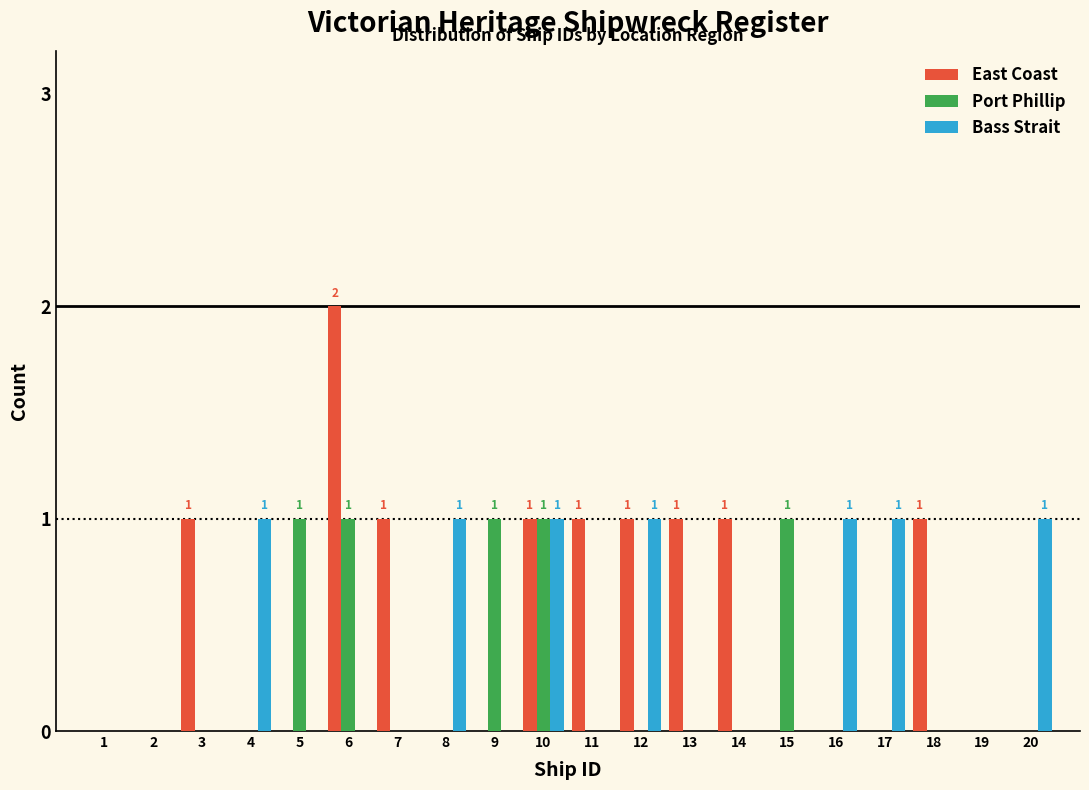

The value of Bass Strait at 18 is 0. True or false?

True